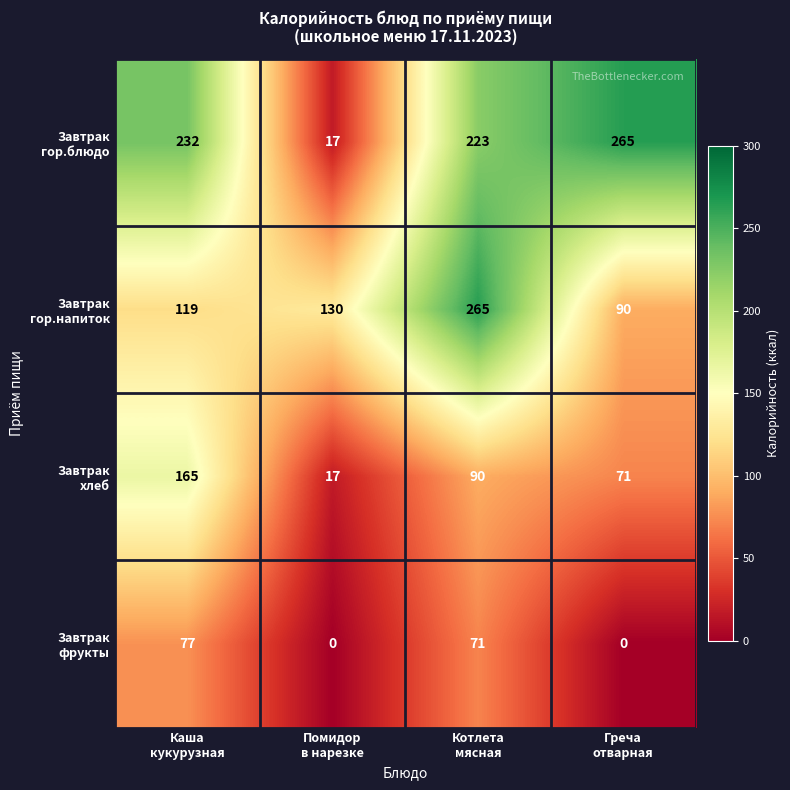

At how many categories does at least one series exceed 110?

4